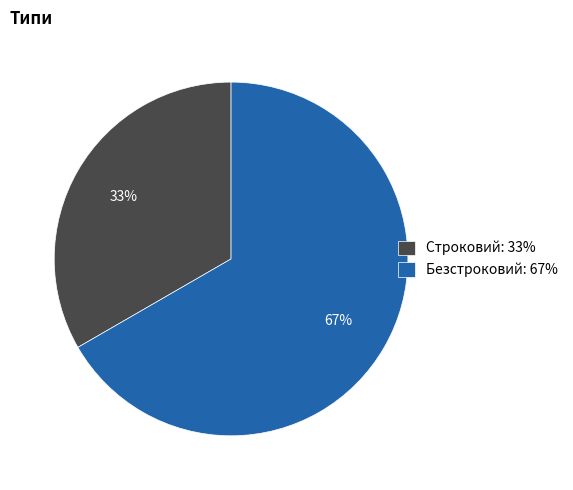

To the nearest percent, what is the combined percentage of Безстроковий and Строковий?

100%